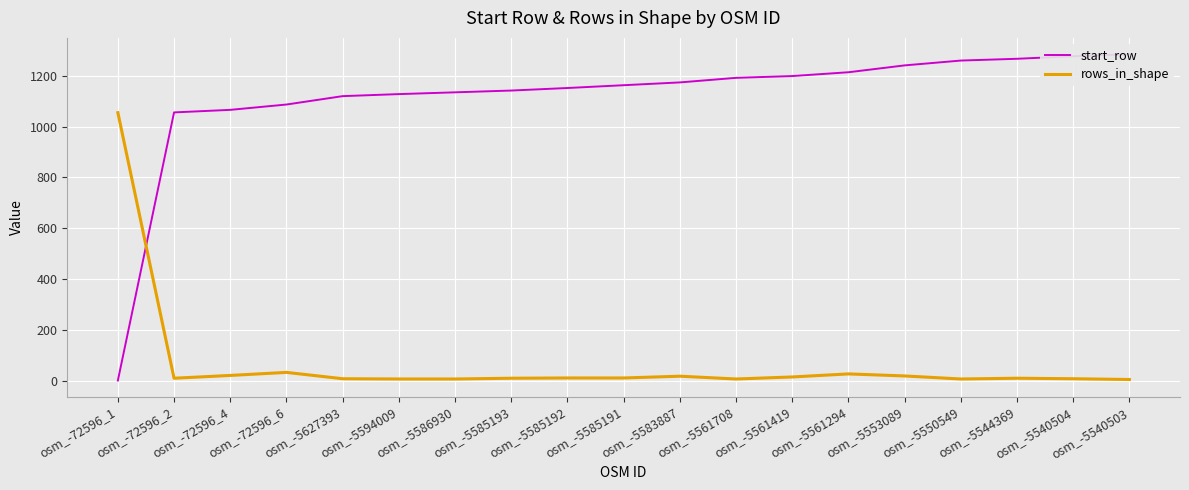

How many intersections are there between start_row and rows_in_shape?

1